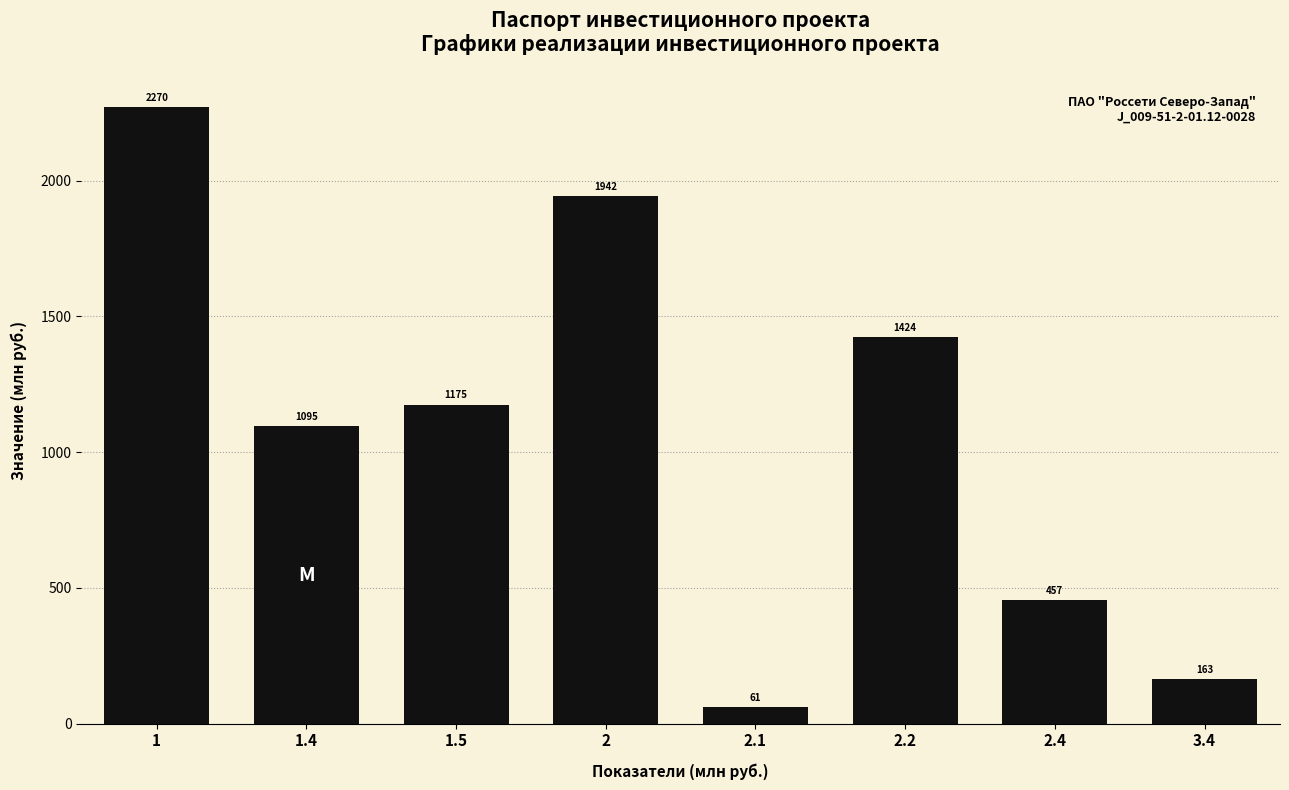

What position from the left is 2.4?

7